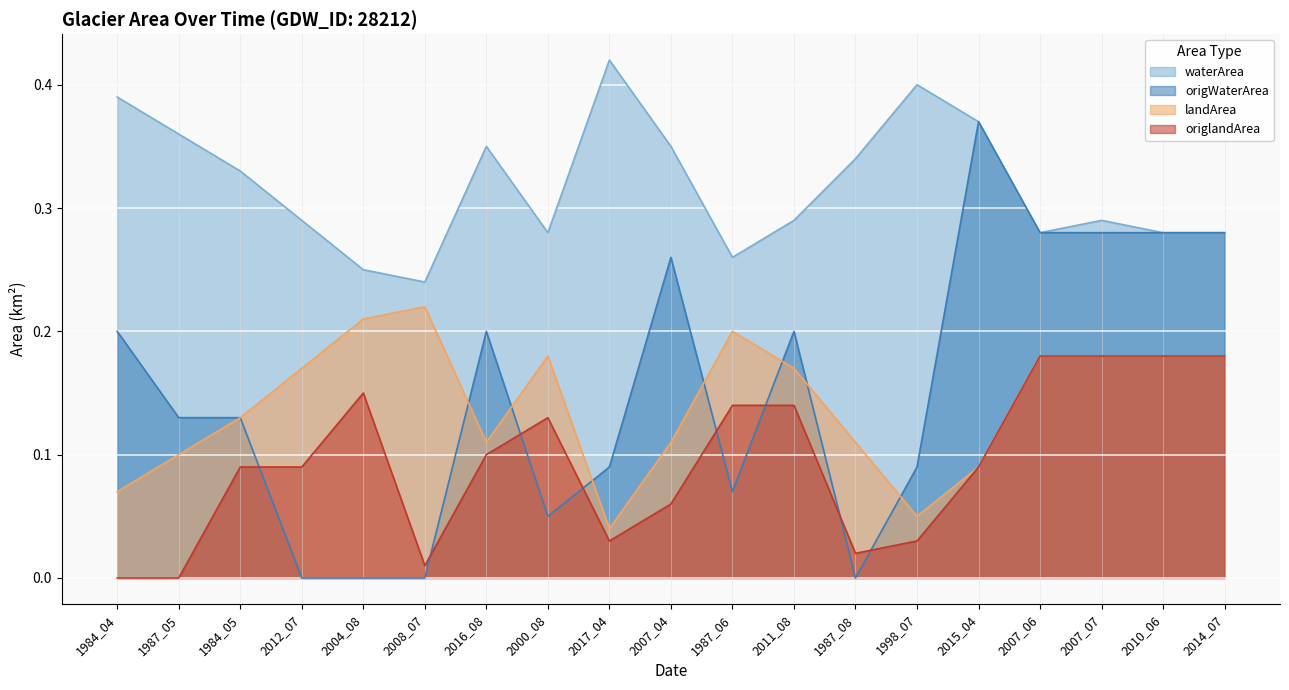

Does the chart display data point markers on the line(s)?

No